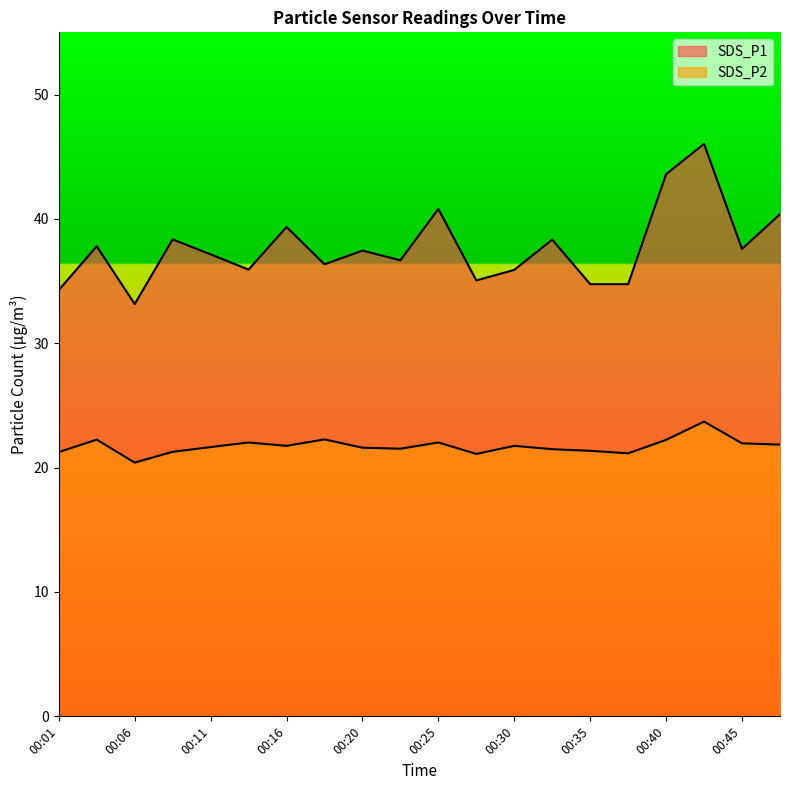

What is the difference between the SDS_P1 values at 00:06 and 00:18?

3.2